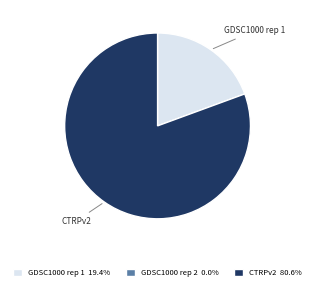

Do CTRPv2 and GDSC1000 rep 1 together represent more than half of the pie?

Yes